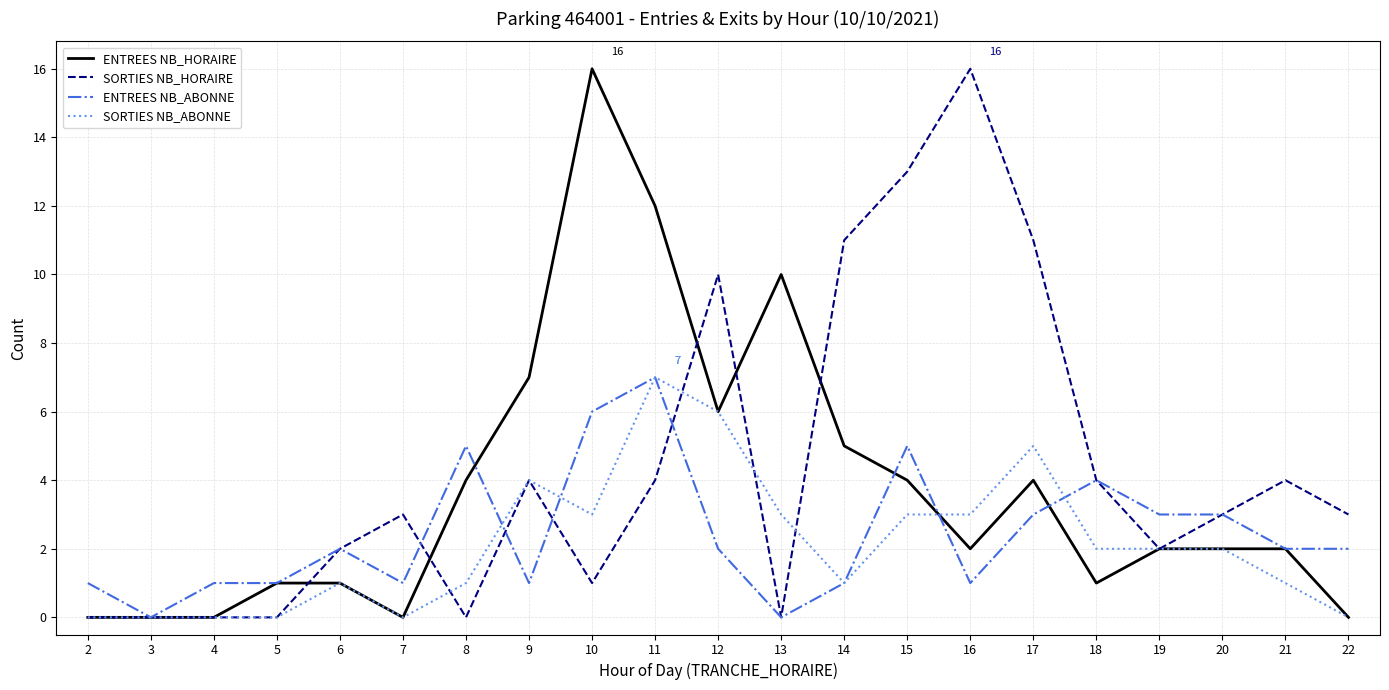

What is the sum of the SORTIES NB_HORAIRE values at 13 and 17?

11